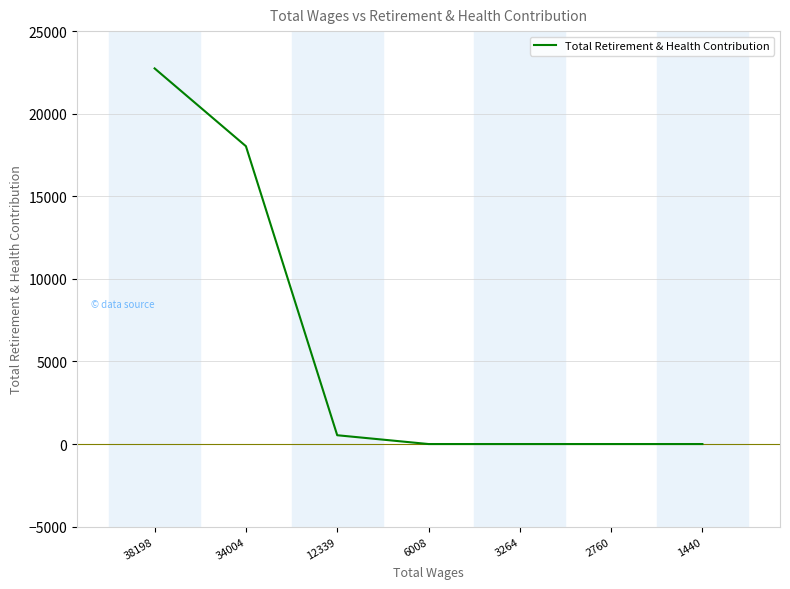

What is the maximum value shown in the chart?

22741